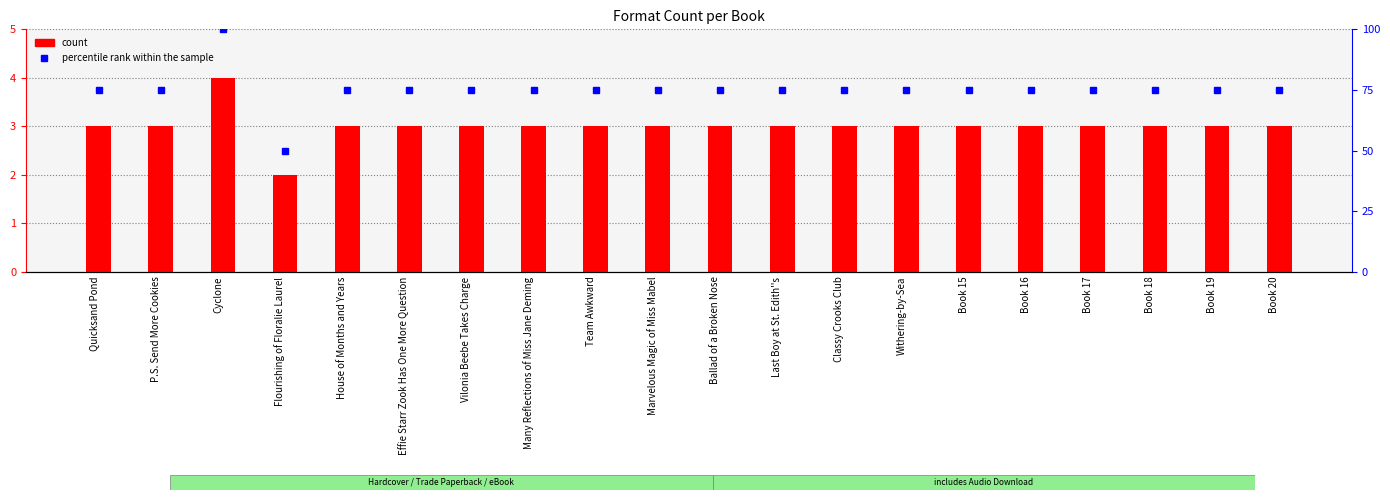

How many data points does each series have?

20